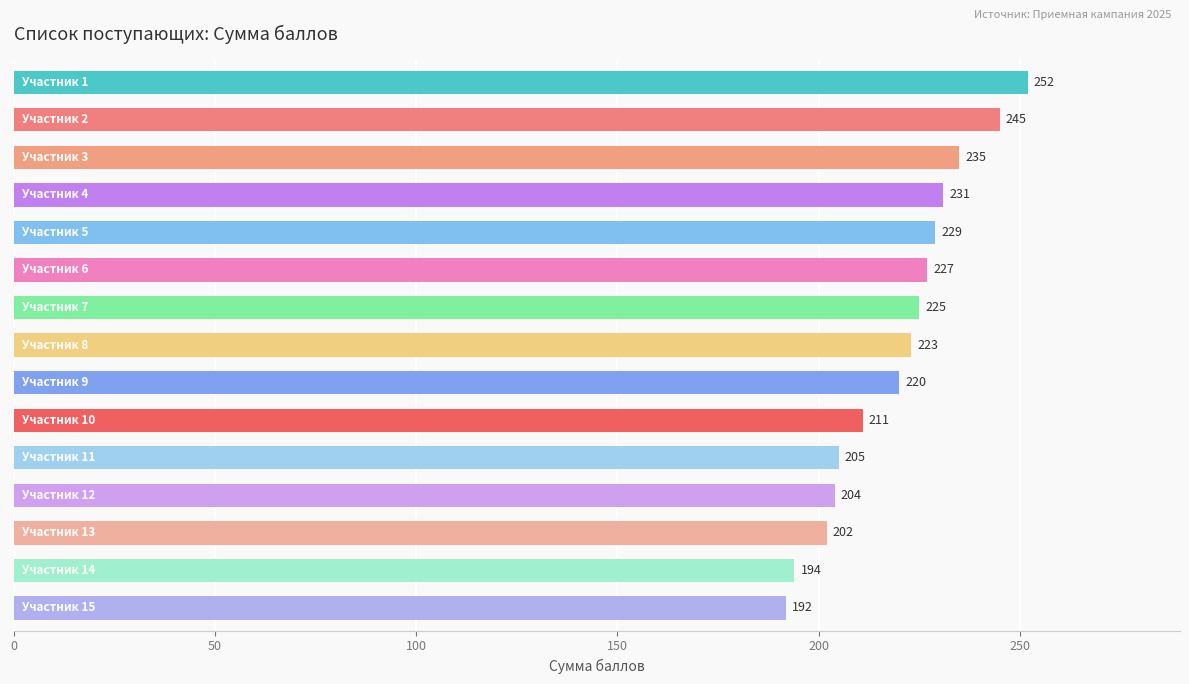

What is the value of the 6th bar from the top?

227